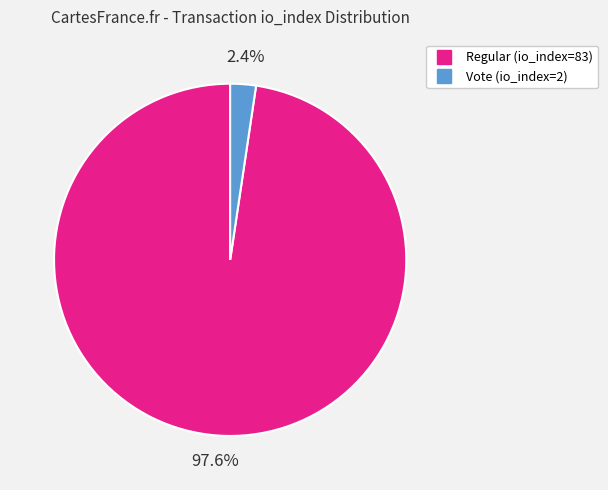

Which has a higher value, Vote (io_index=2) or Regular (io_index=83)?

Regular (io_index=83)